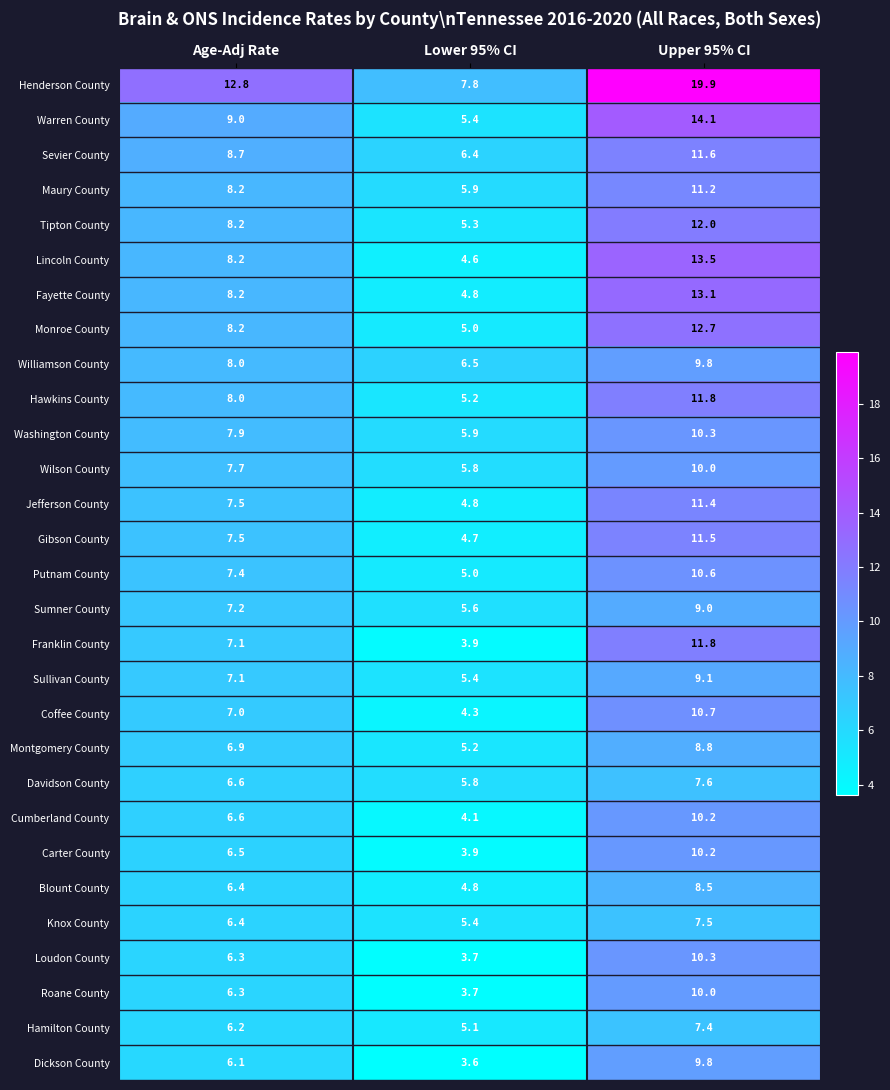

Which series changed the most between Age-Adj Rate and Lower 95% CI?

Henderson County